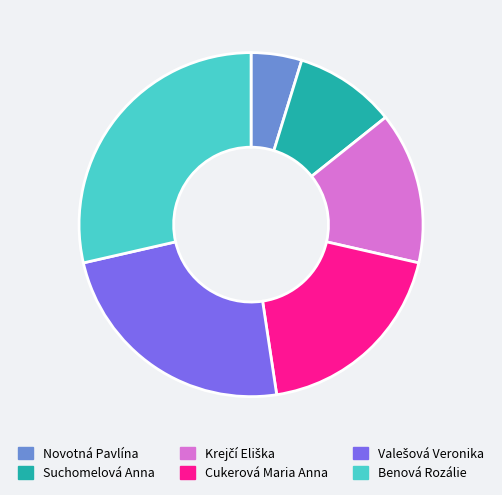

Is it true that Benová Rozálie is 29% of the pie?

True